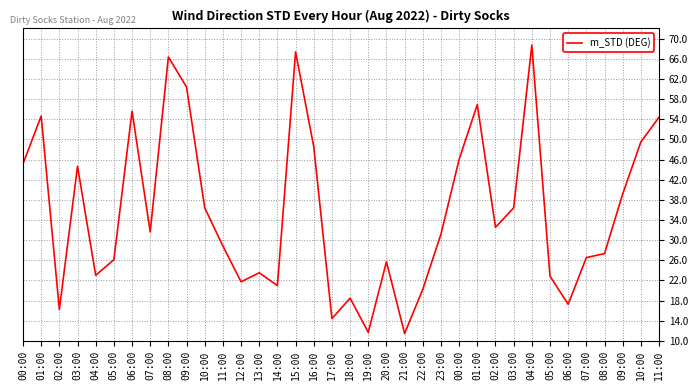

The chart shows a value of 31.2 at 23:00. True or false?

True